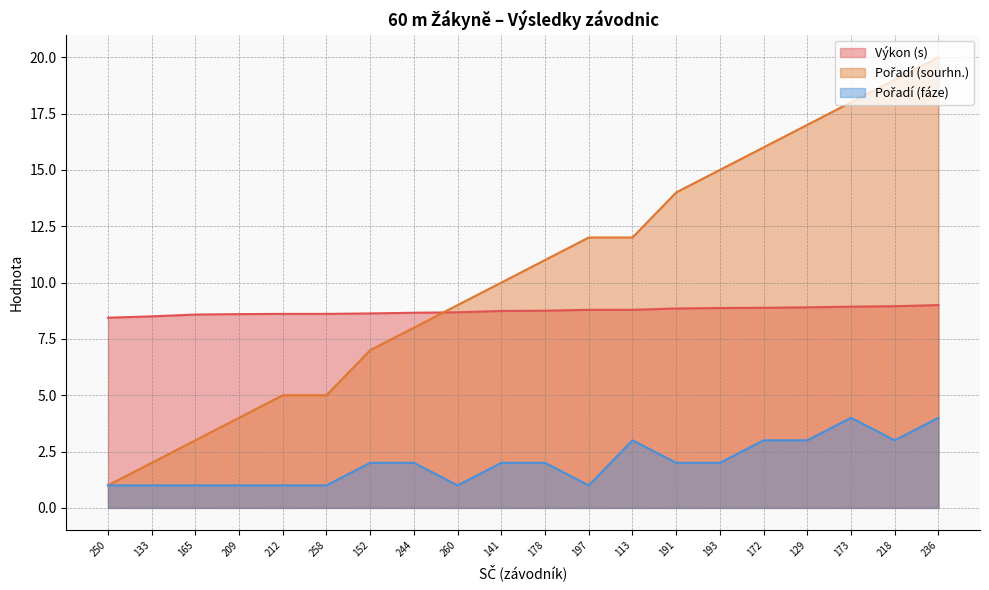

True or false: Pořadí (fáze) and Pořadí (sourhn.) intersect in this chart.

False